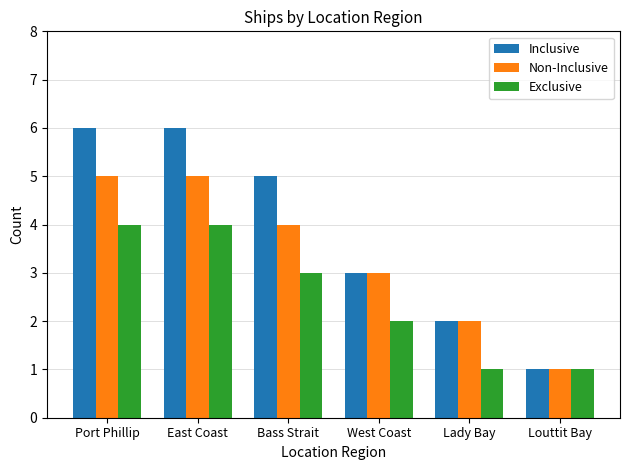

Rank the series at Port Phillip from lowest to highest value.

Exclusive, Non-Inclusive, Inclusive